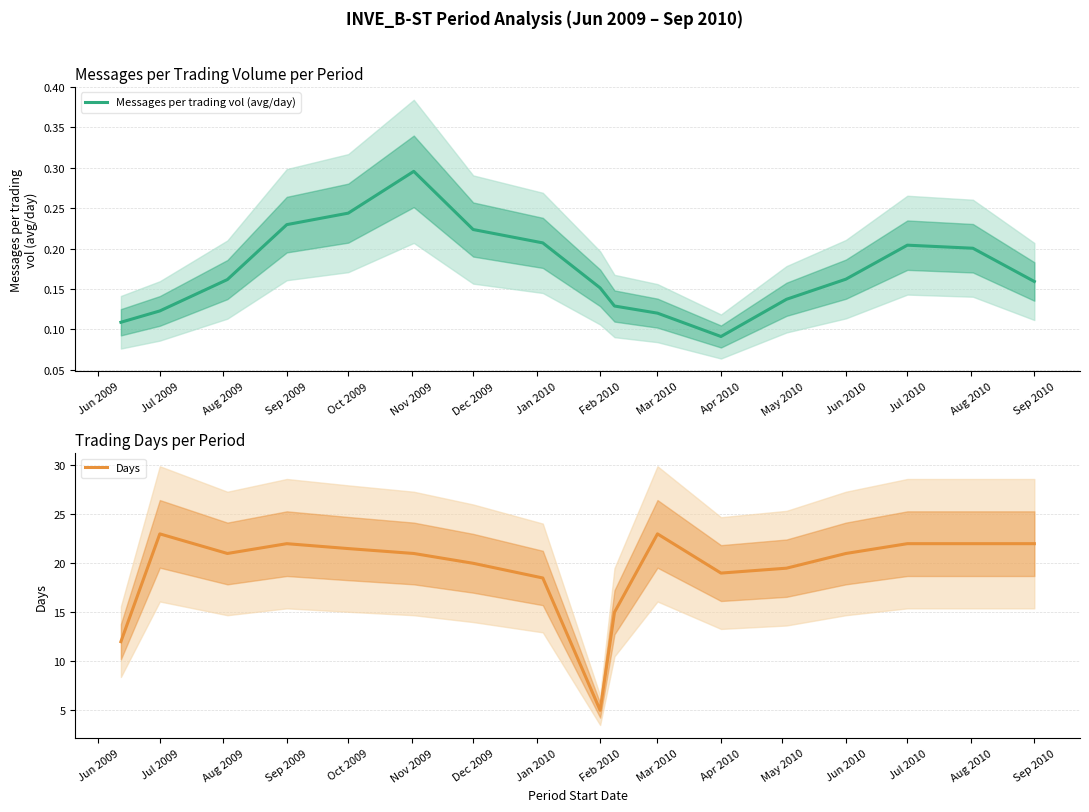

What is the average value of the Messages per trading vol (avg/day) series?

0.2